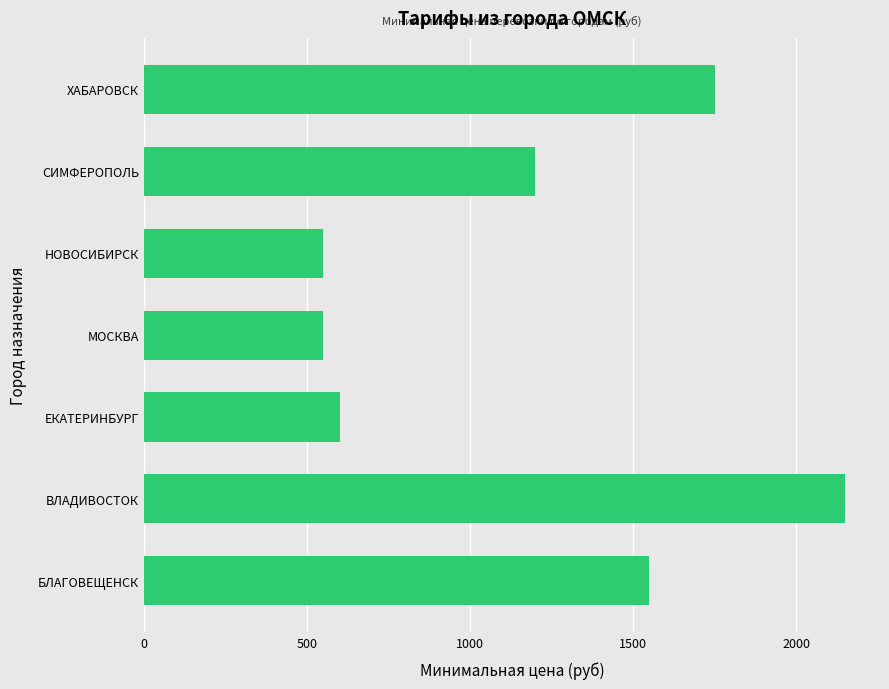

Reading top to bottom, what are all the values shown in this chart?

1750	1200	550	550	600	2150	1550